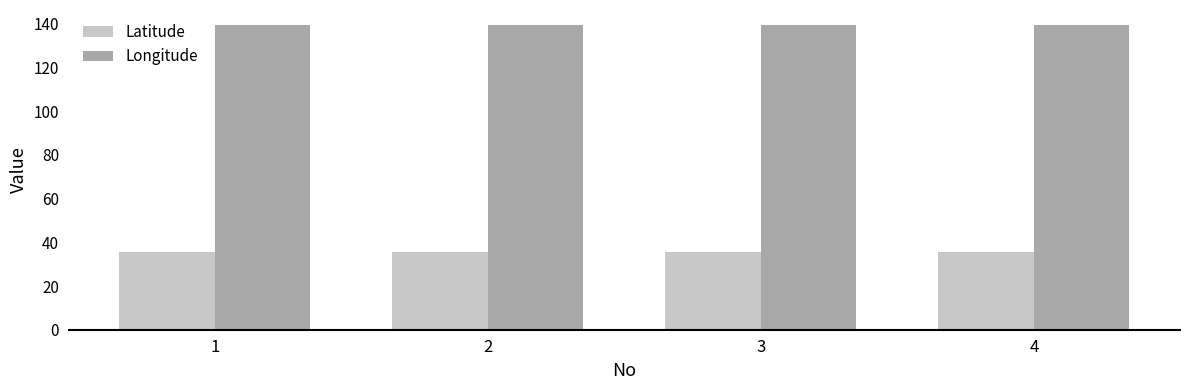

How many bars are there in total?

8